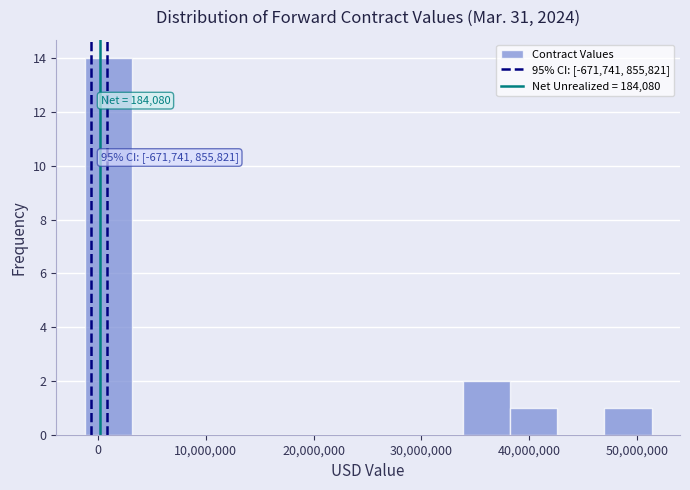

Which range on the x-axis has the tallest bar?

-1000000 to 3000000